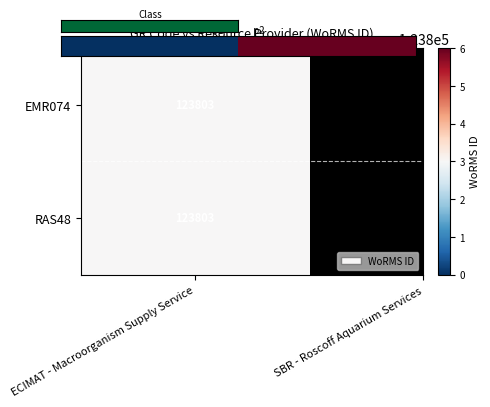

What is the difference between the maximum and minimum values?

1